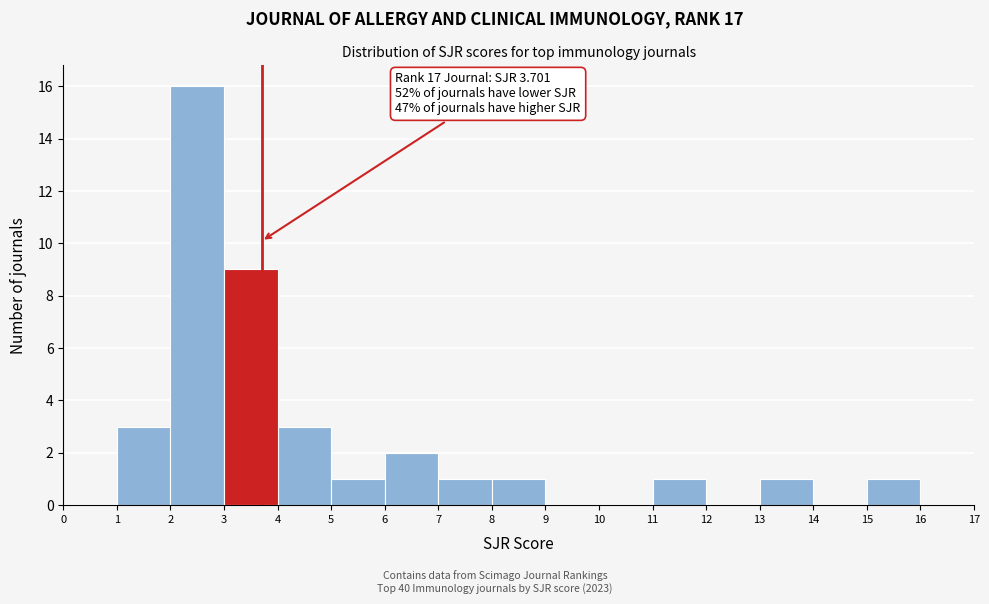

Which range on the x-axis has the tallest bar?

2 to 3